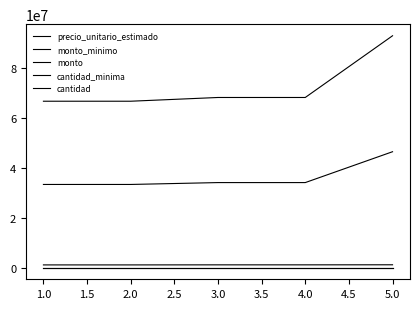

Does the chart have visible grid lines?

No